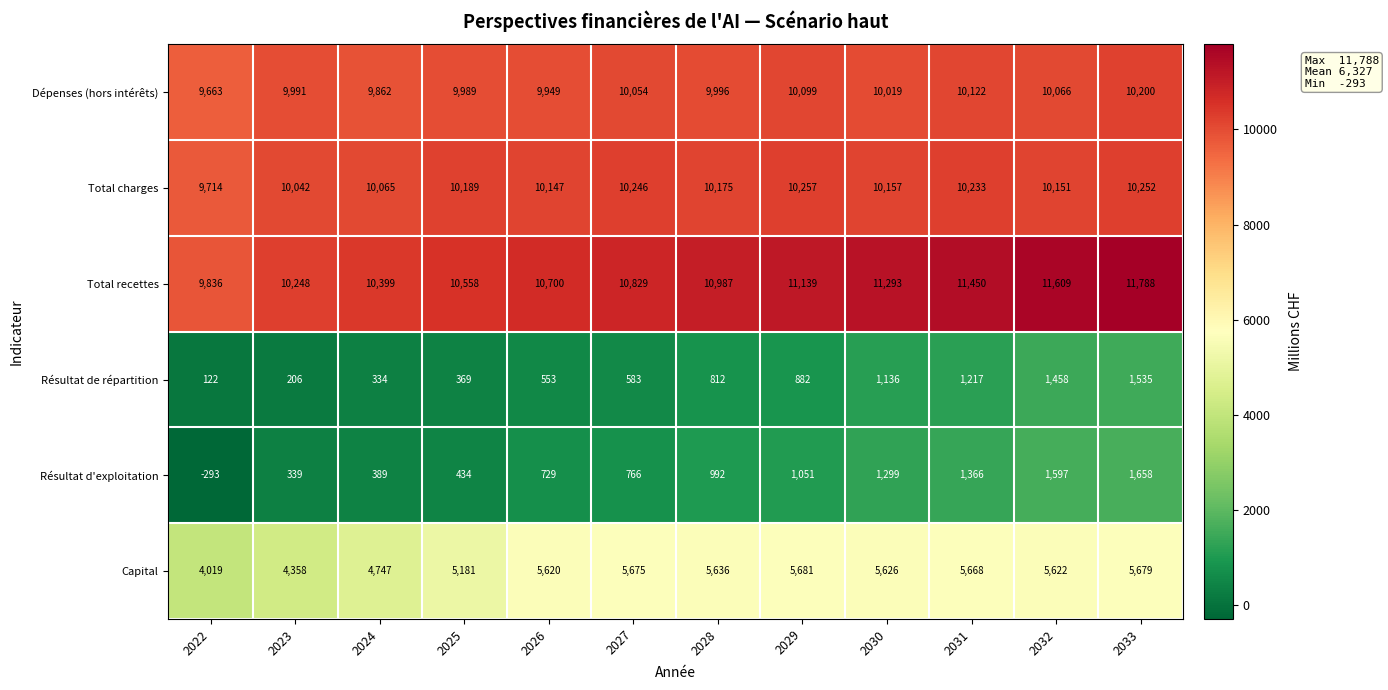

Which series has the widest spread of values?

Total recettes